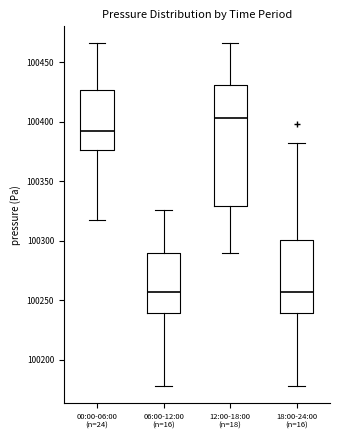

Reading left to right, transcribe this box plot: for each box, give where its median line is, the range the box spans, and where its two whiskers end, as read against the y-axis. The values are not printed on the chart, so give them approximately, as read against the axis.

00:00-06:00 (n=24): median 100390, box 100375 to 100425, whiskers 100320 to 100465
06:00-12:00 (n=16): median 100255, box 100240 to 100290, whiskers 100180 to 100325
12:00-18:00 (n=18): median 100405, box 100330 to 100430, whiskers 100290 to 100465
18:00-24:00 (n=16): median 100255, box 100240 to 100300, whiskers 100180 to 100385